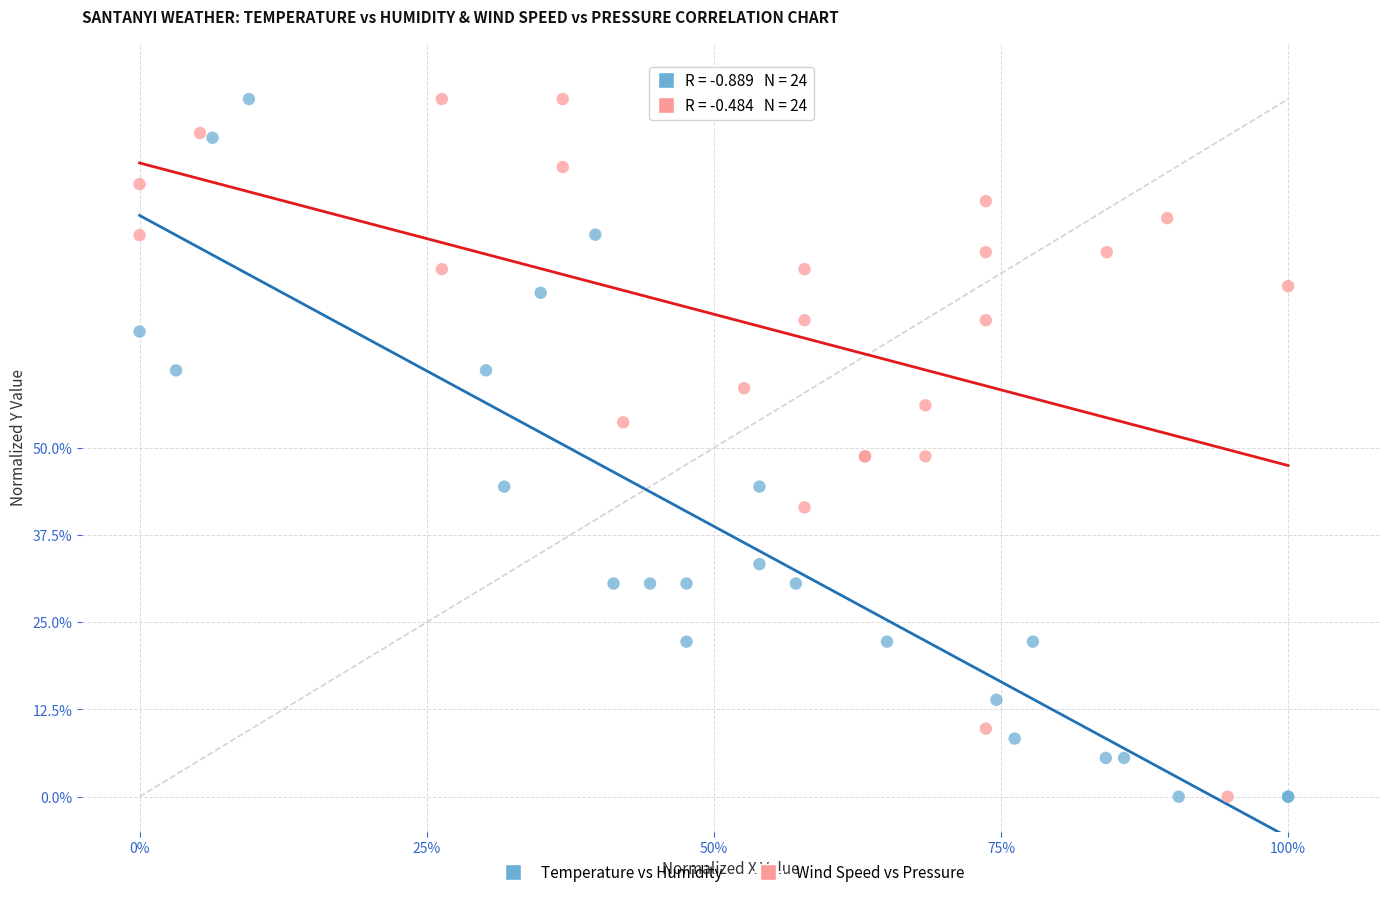

What are all the series names shown in the legend?

Temperature vs Humidity, Wind Speed vs Pressure